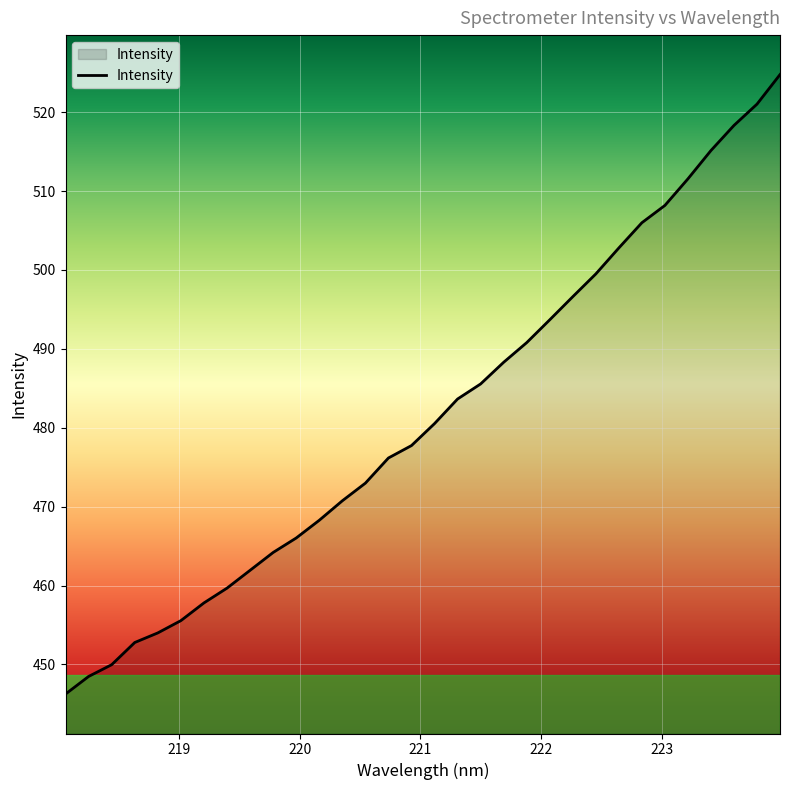

What is the maximum value shown in the chart?

524.8